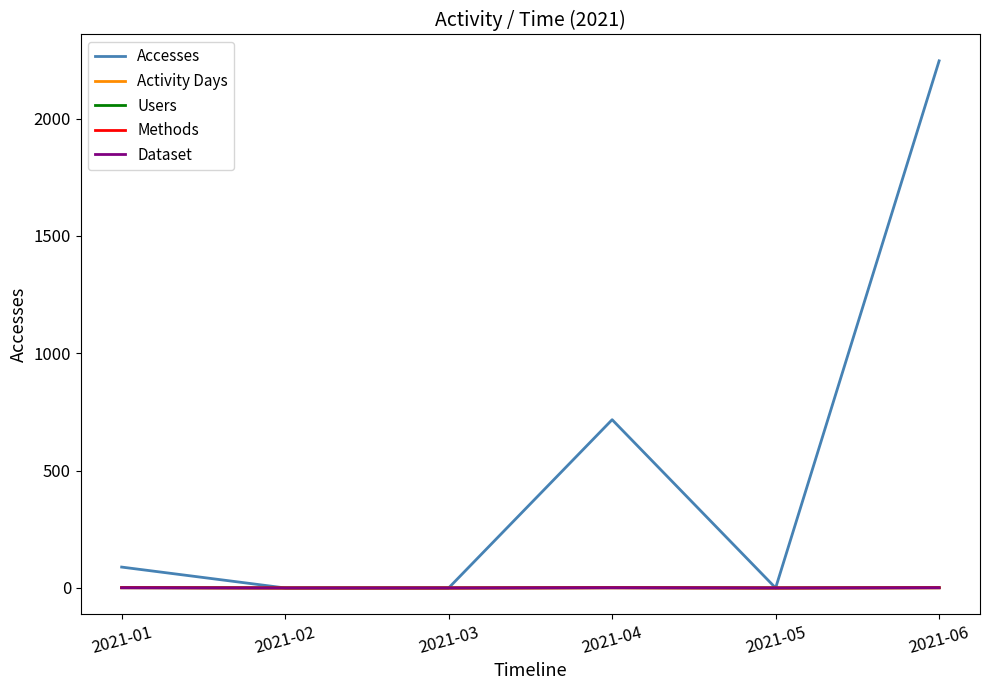

How many lines are shown in the chart?

5